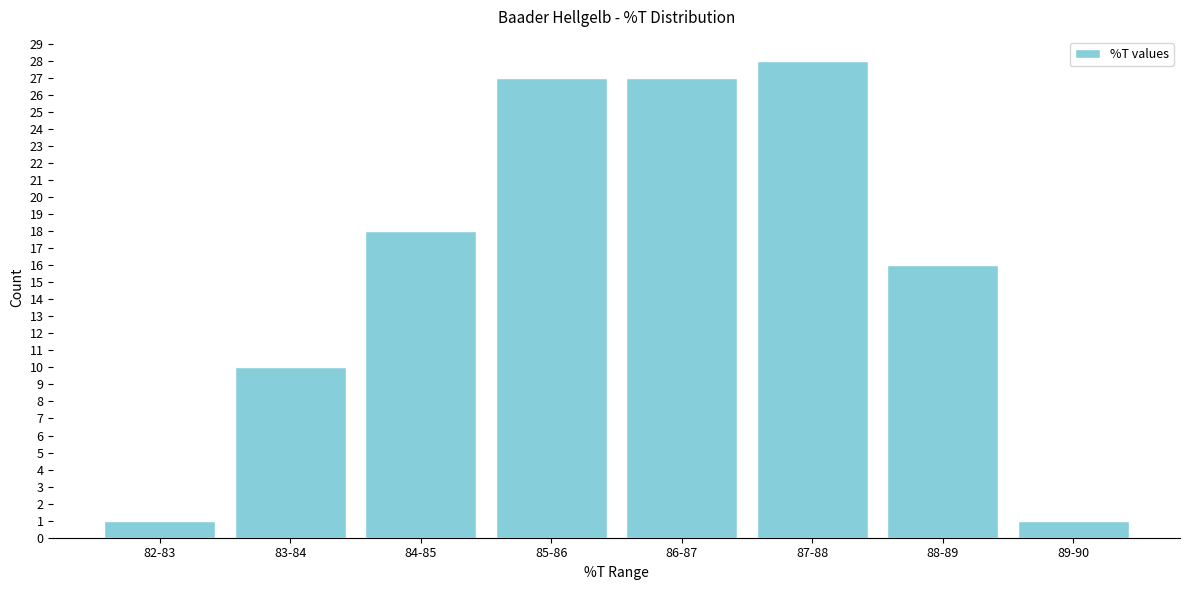

Reading left to right, what are all the values shown in this chart?

1	10	18	27	27	28	16	1